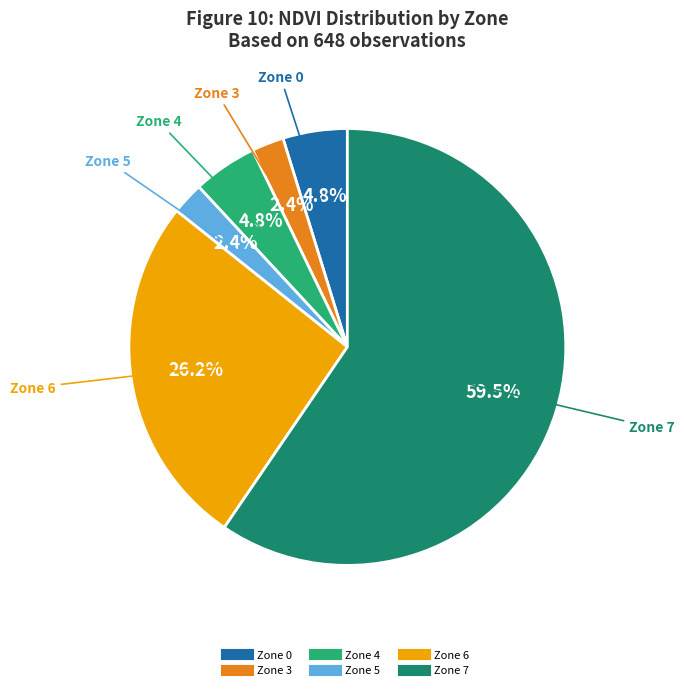

To the nearest percent, what percentage of the pie is Zone 3?

2%